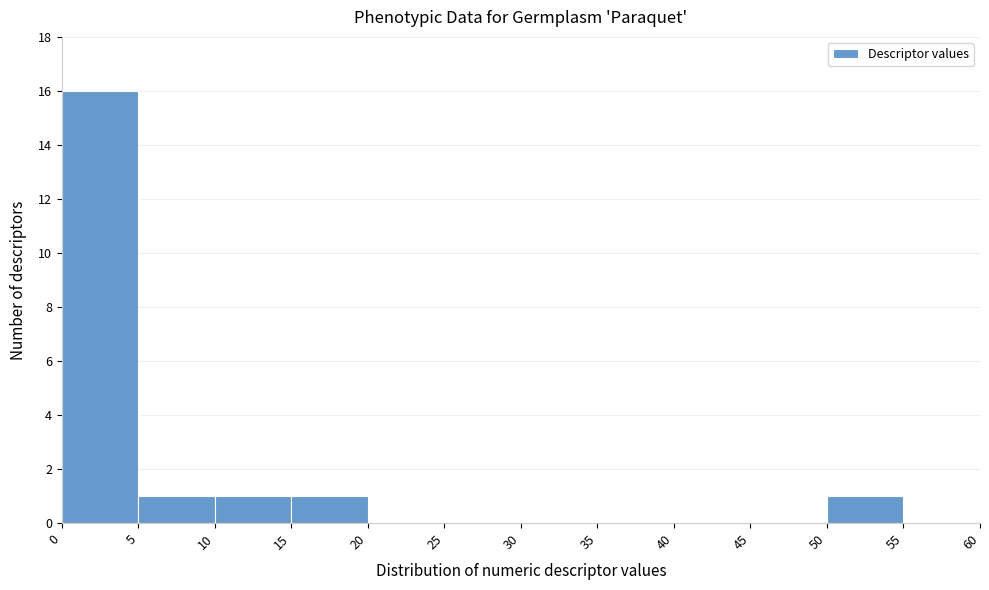

What is the height of the bar covering 5 to 10 on the x-axis? The values are not printed on the chart, so give them approximately, as read against the axis.

1